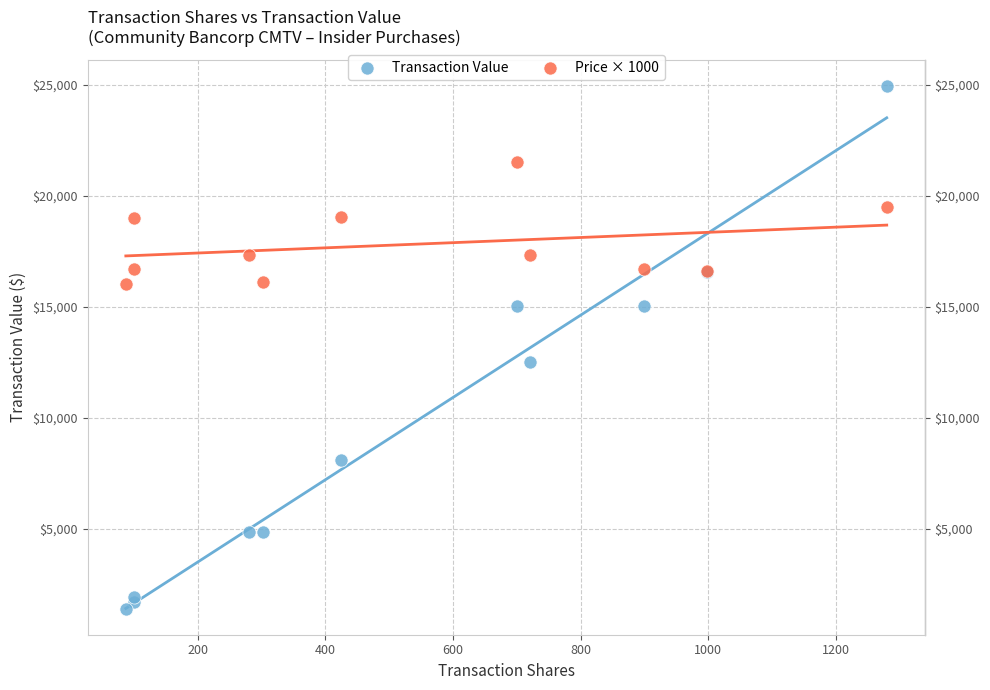

Which series contains the highest Y value?

Transaction Value